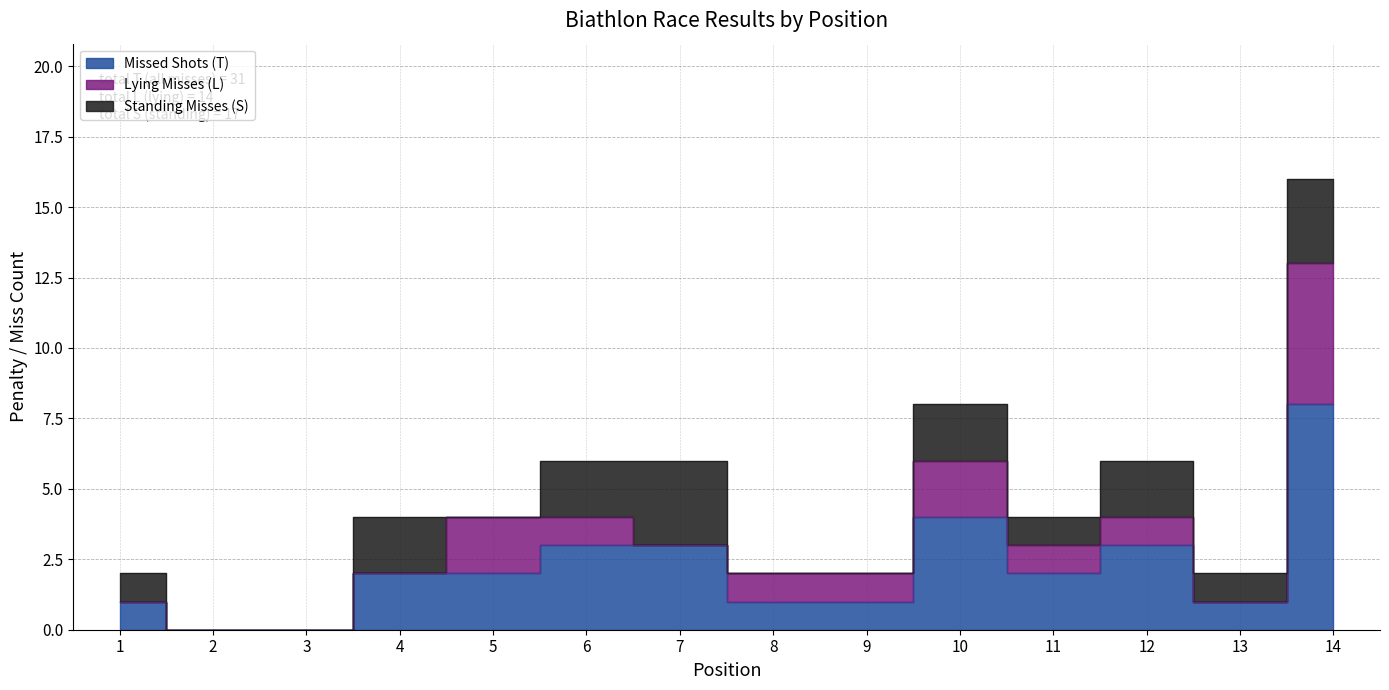

What is the sum of all Standing Misses (S) values?

17